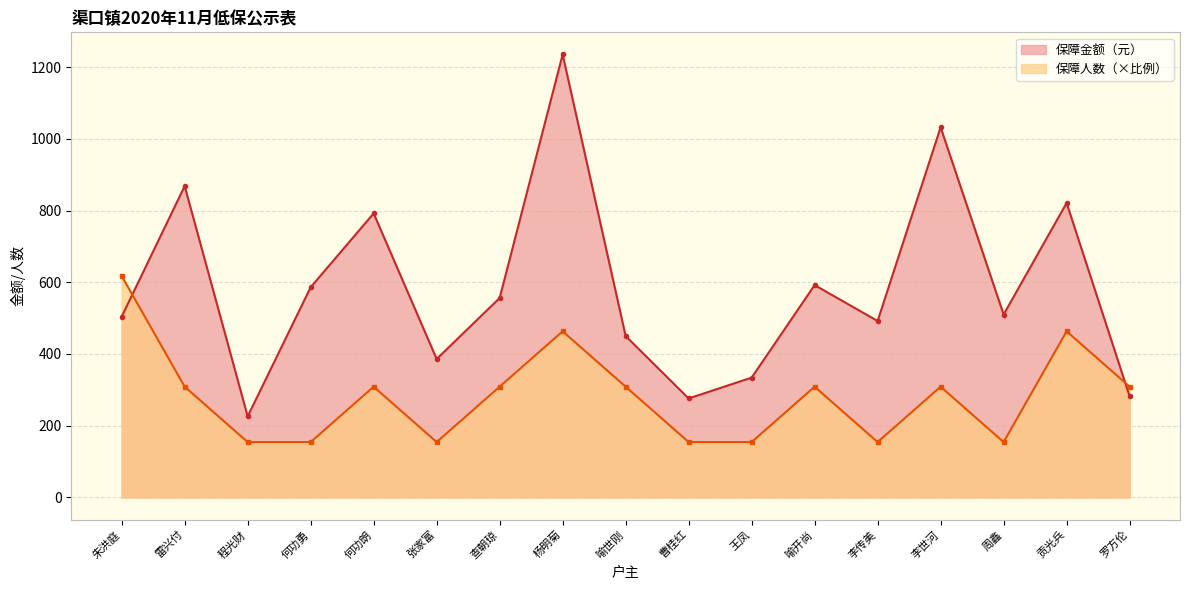

How many data points does each series have?

17